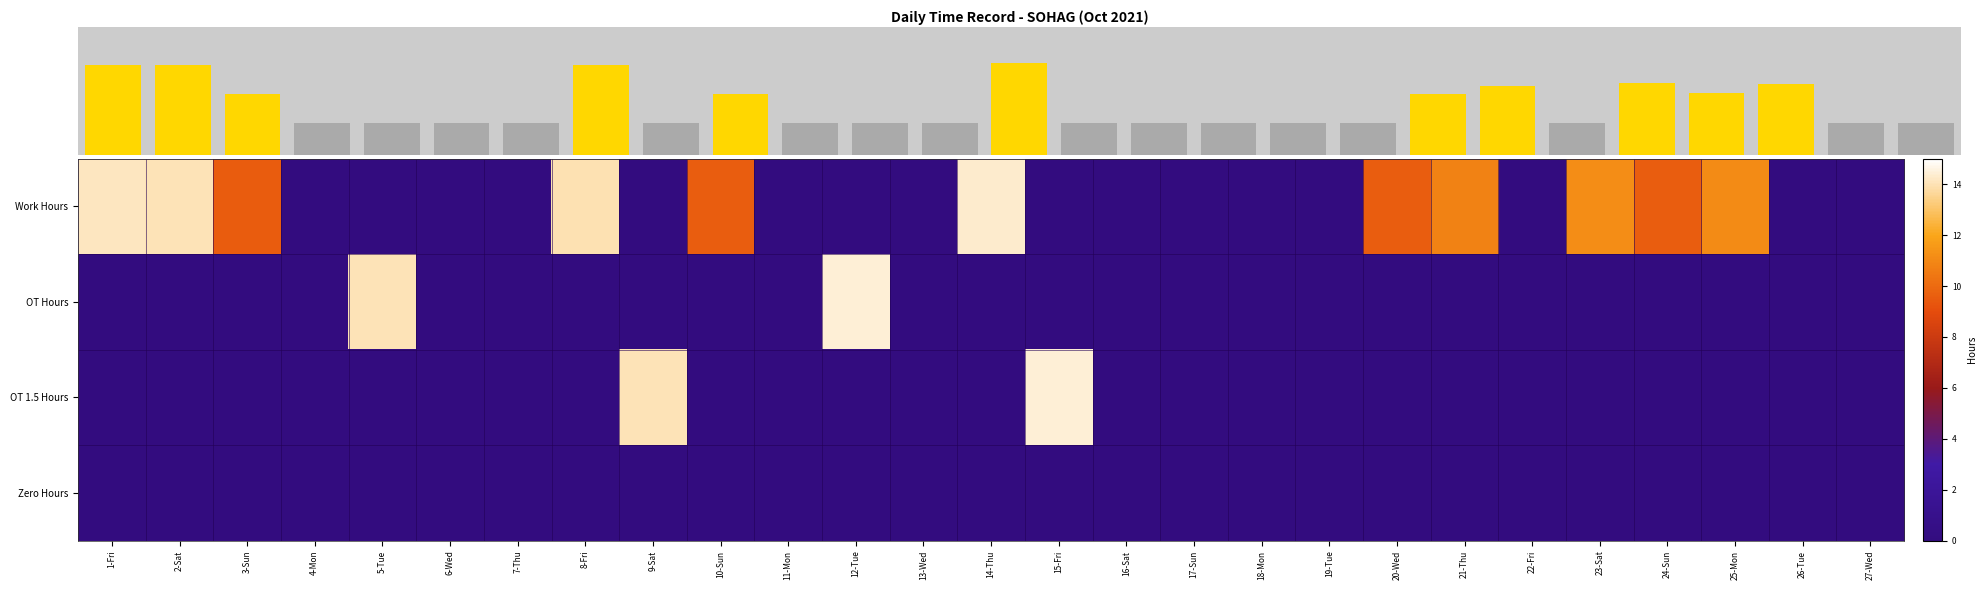

The value of Work Hours at 25-Mon is 11.1. True or false?

True